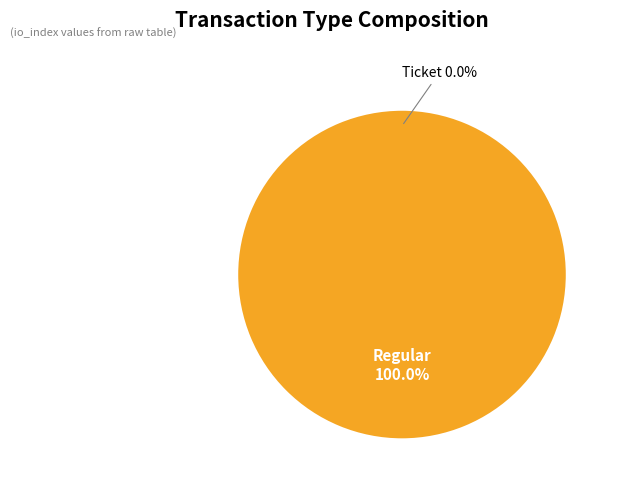

What is the change in value from Ticket to Regular?

+4